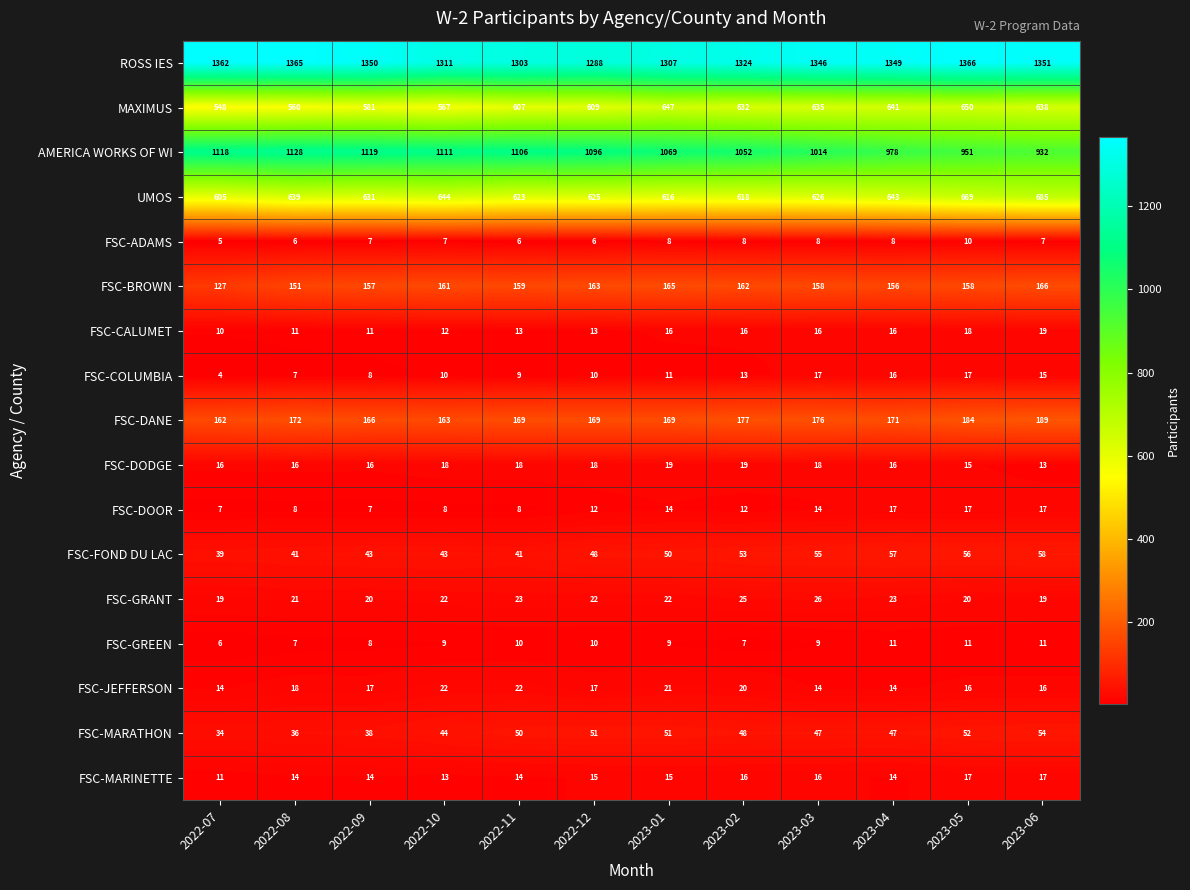

True or false: FSC-ADAMS has a value of 8 at 2023-02.

True